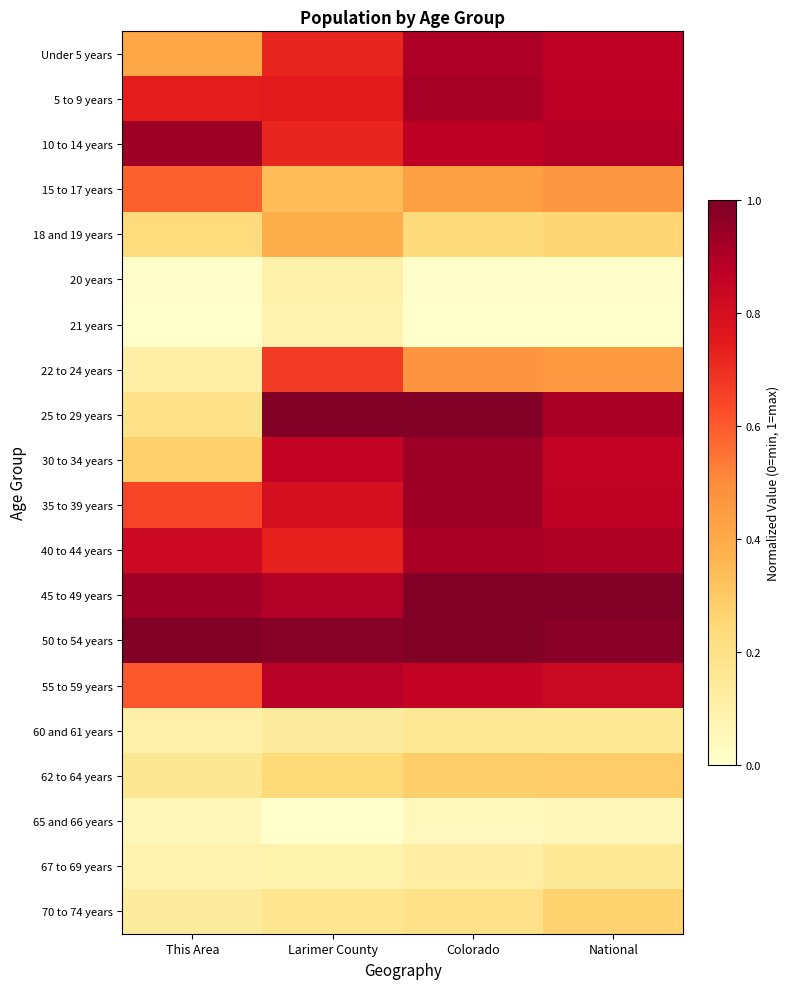

At National, list the series in order from smallest to largest.

21 years, 20 years, 65 and 66 years, 60 and 61 years, 67 to 69 years, 18 and 19 years, 70 to 74 years, 62 to 64 years, 22 to 24 years, 15 to 17 years, 55 to 59 years, 30 to 34 years, 35 to 39 years, Under 5 years, 5 to 9 years, 10 to 14 years, 40 to 44 years, 25 to 29 years, 50 to 54 years, 45 to 49 years